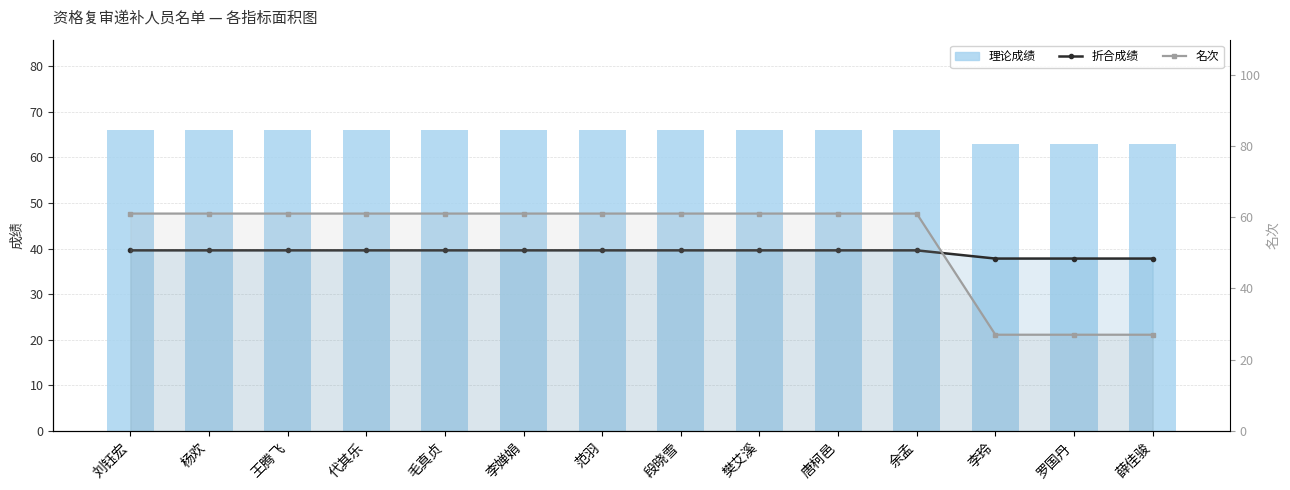

Rank the series by their average value, from lowest to highest.

折合成绩, 名次, 理论成绩